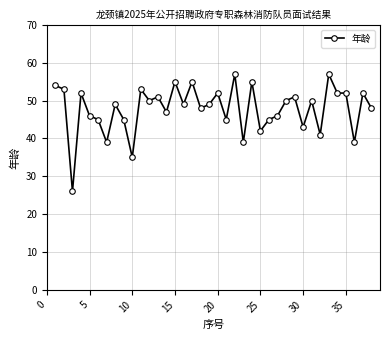

What is the average value?

48